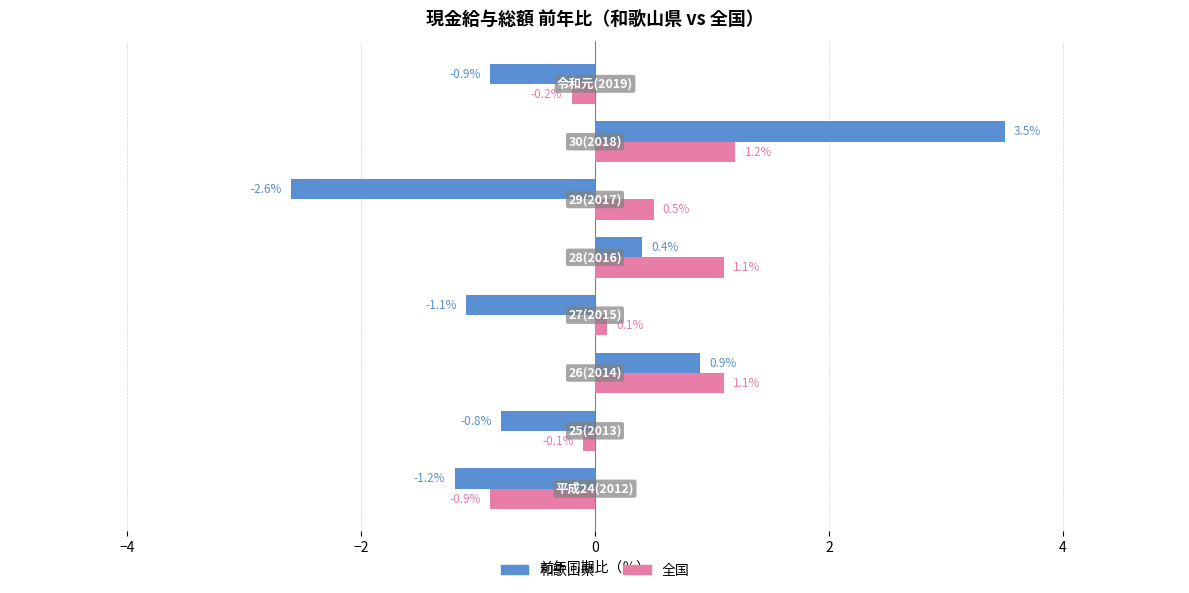

What is the average value of the 全国 series?

0.4